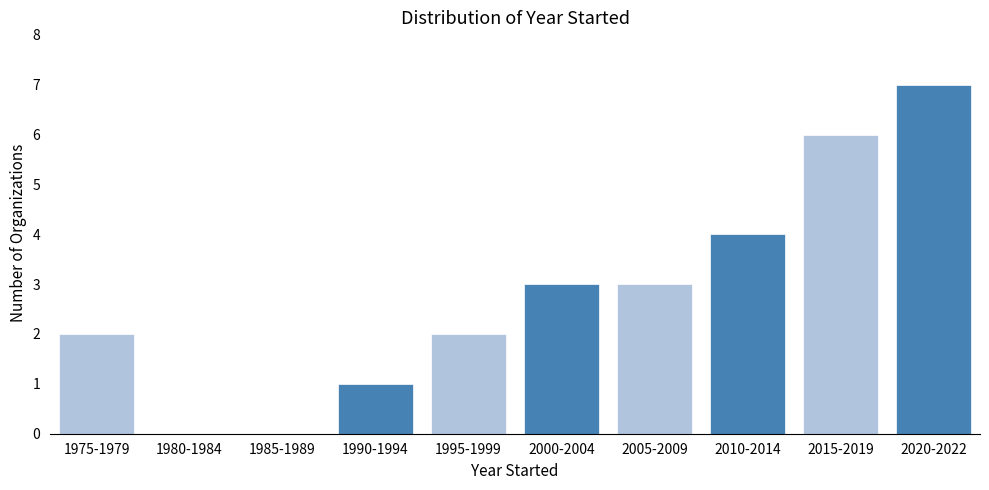

Reading left to right, list all the values displayed in this chart.

1975-1979=2	1980-1984=0	1985-1989=0	1990-1994=1	1995-1999=2	2000-2004=3	2005-2009=3	2010-2014=4	2015-2019=6	2020-2022=7